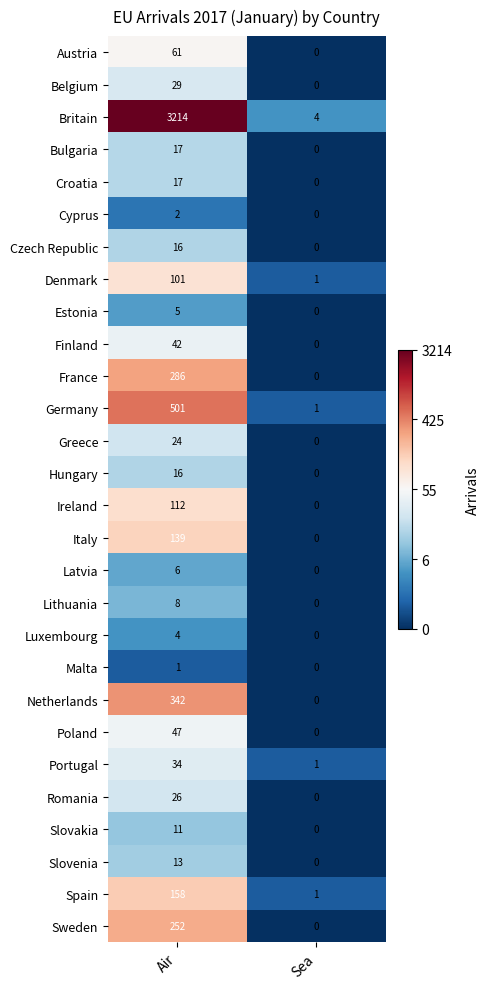

At how many categories does at least one series exceed 0?

2